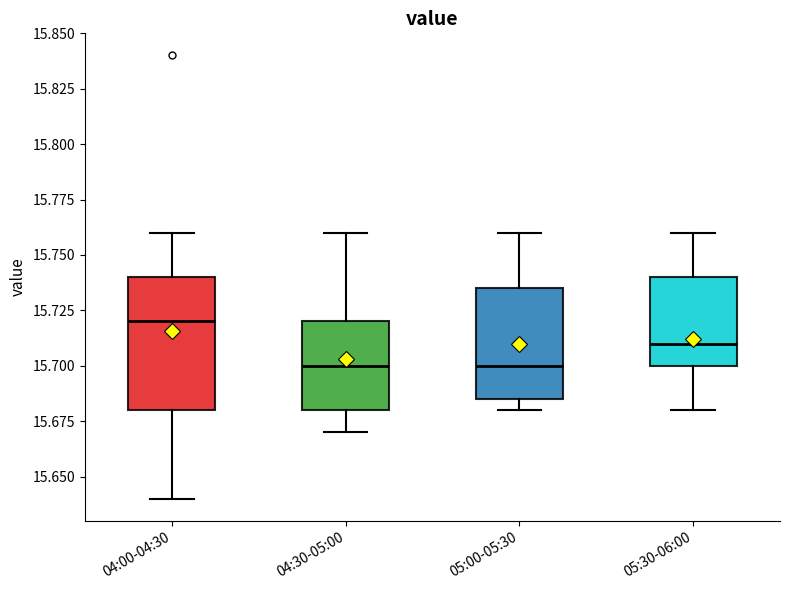

Which box's median line is the highest?

04:00-04:30